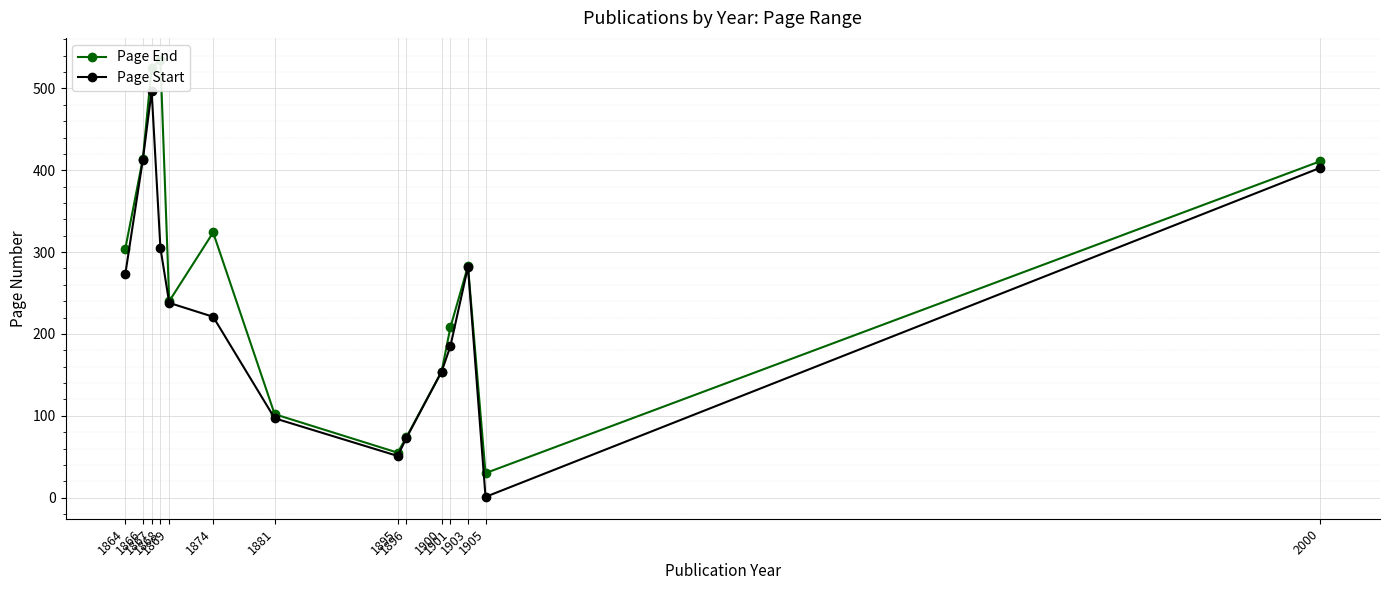

The value of Page End at 1869 is 240. True or false?

True